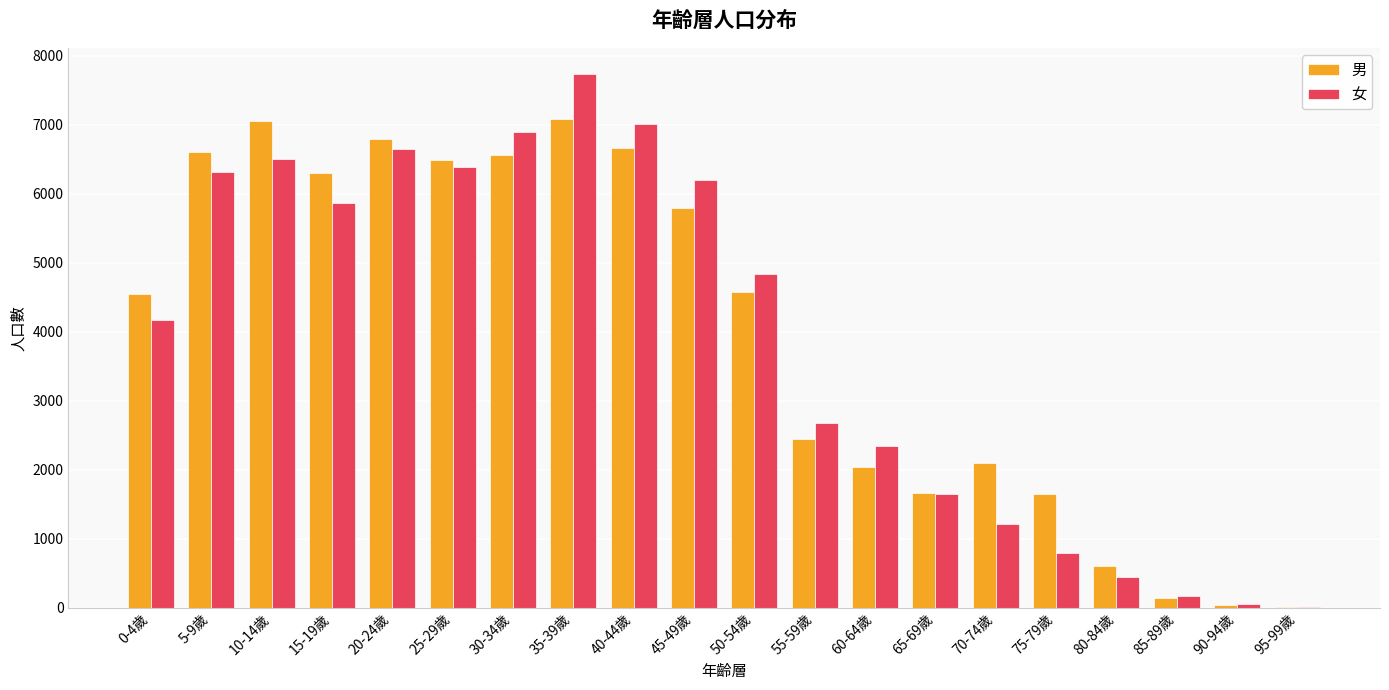

Which series changed the most between 25-29歲 and 45-49歲?

男